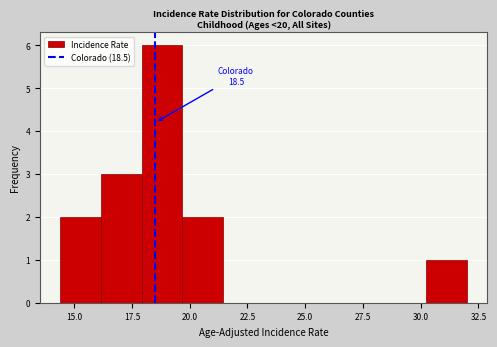

Around what value on the x-axis is the tallest bar? Give the approximate position of its centre, as read against the axis.

19.0